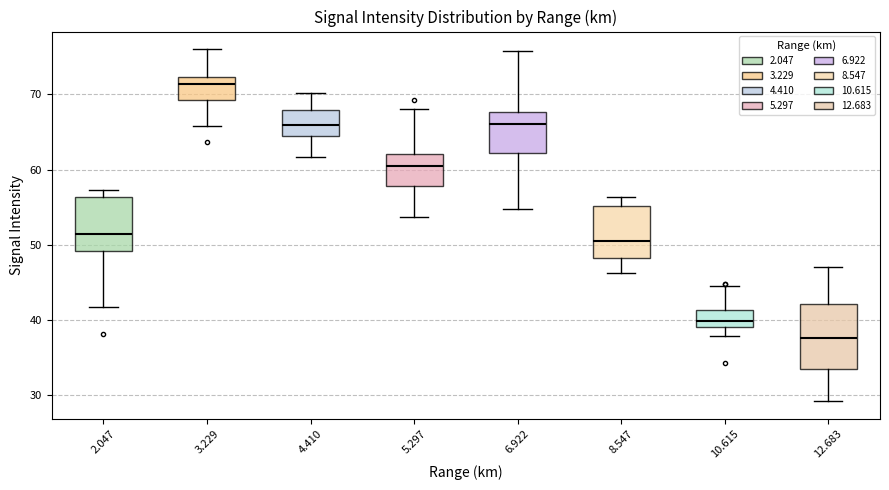

Where does the lower whisker of the box at x = 12.683 end on the y-axis? The values are not printed on the chart, so give them approximately, as read against the axis.

29